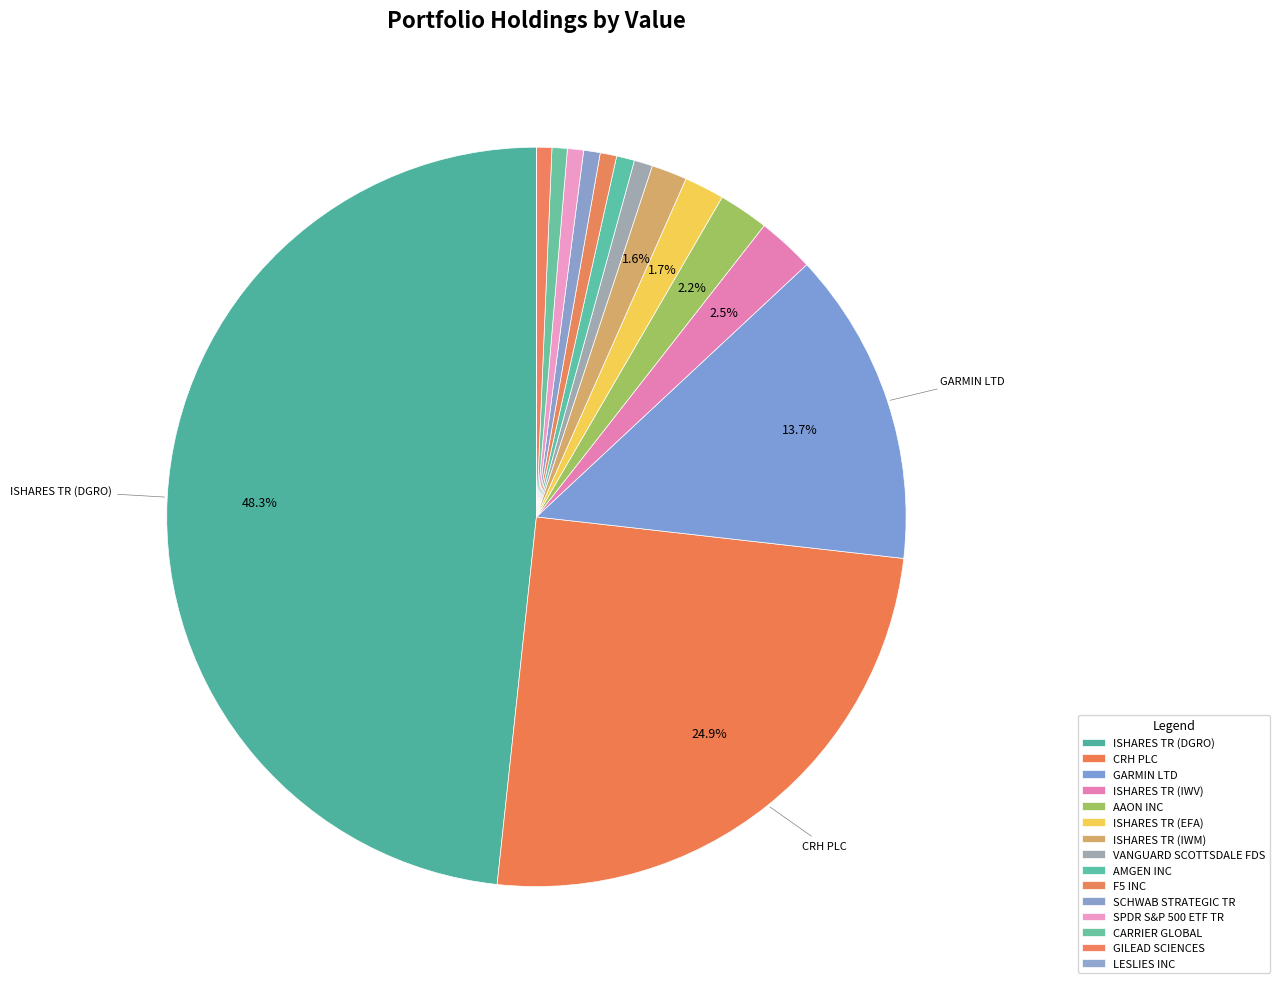

Rank the categories by value from lowest to highest.

LESLIES INC, GILEAD SCIENCES, CARRIER GLOBAL, SPDR S&P 500 ETF TR, F5 INC, SCHWAB STRATEGIC TR, AMGEN INC, VANGUARD SCOTTSDALE FDS, ISHARES TR (IWM), ISHARES TR (EFA), AAON INC, ISHARES TR (IWV), GARMIN LTD, CRH PLC, ISHARES TR (DGRO)